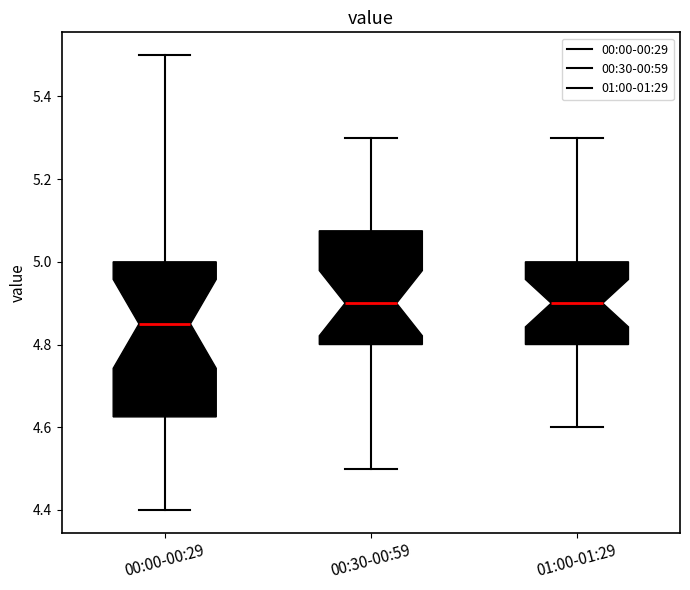

Which box's median line is the lowest?

00:00-00:29